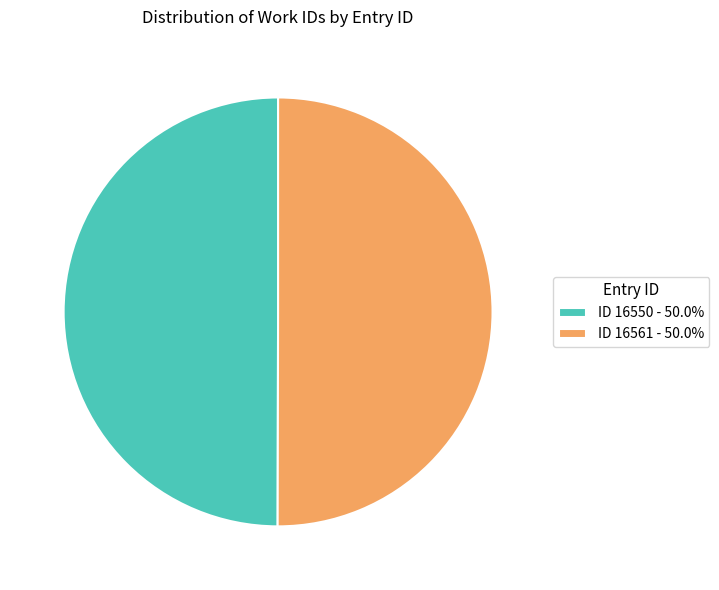

What is the ratio of the value at ID 16561 - 50.0% to the value at ID 16550 - 50.0%?

1.0